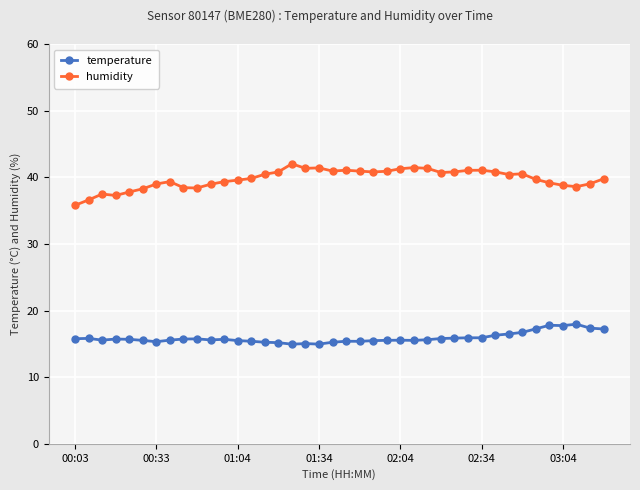

What is the highest value of the humidity series?

42.0